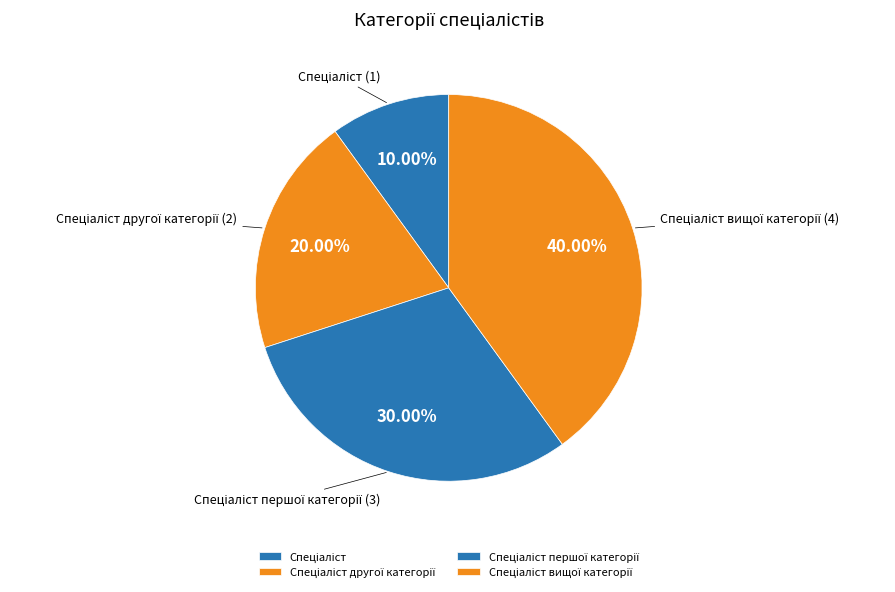

Is there a majority slice in this chart?

No